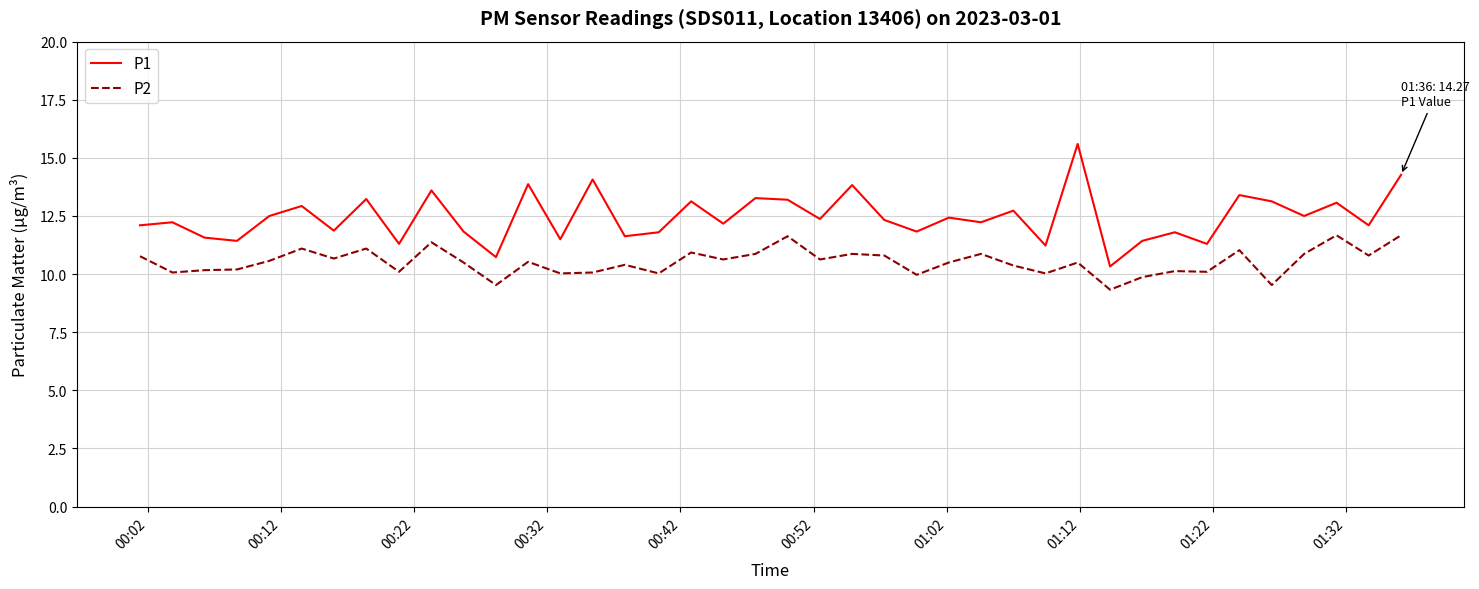

Rank the series by their average value, from lowest to highest.

P2, P1